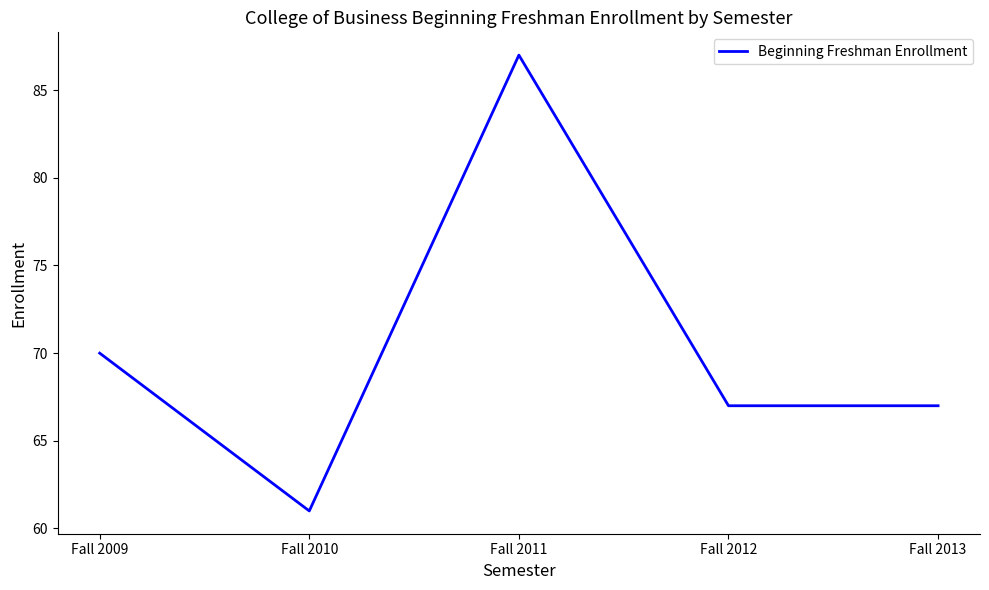

What is the greatest value displayed?

87